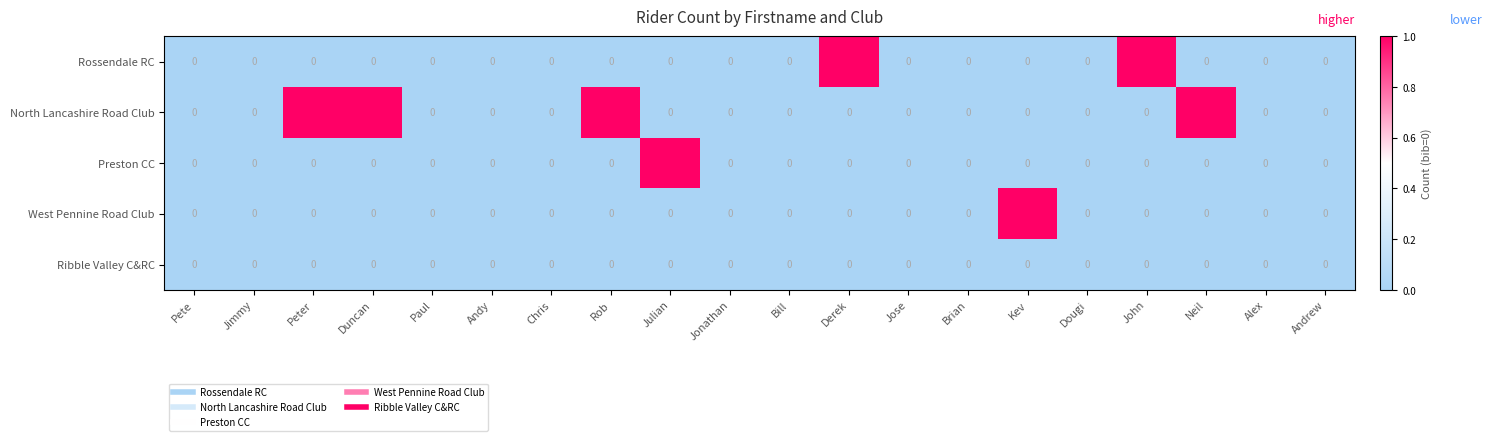

Is the value of North Lancashire Road Club at Neil greater than the value of West Pennine Road Club at Peter?

Yes